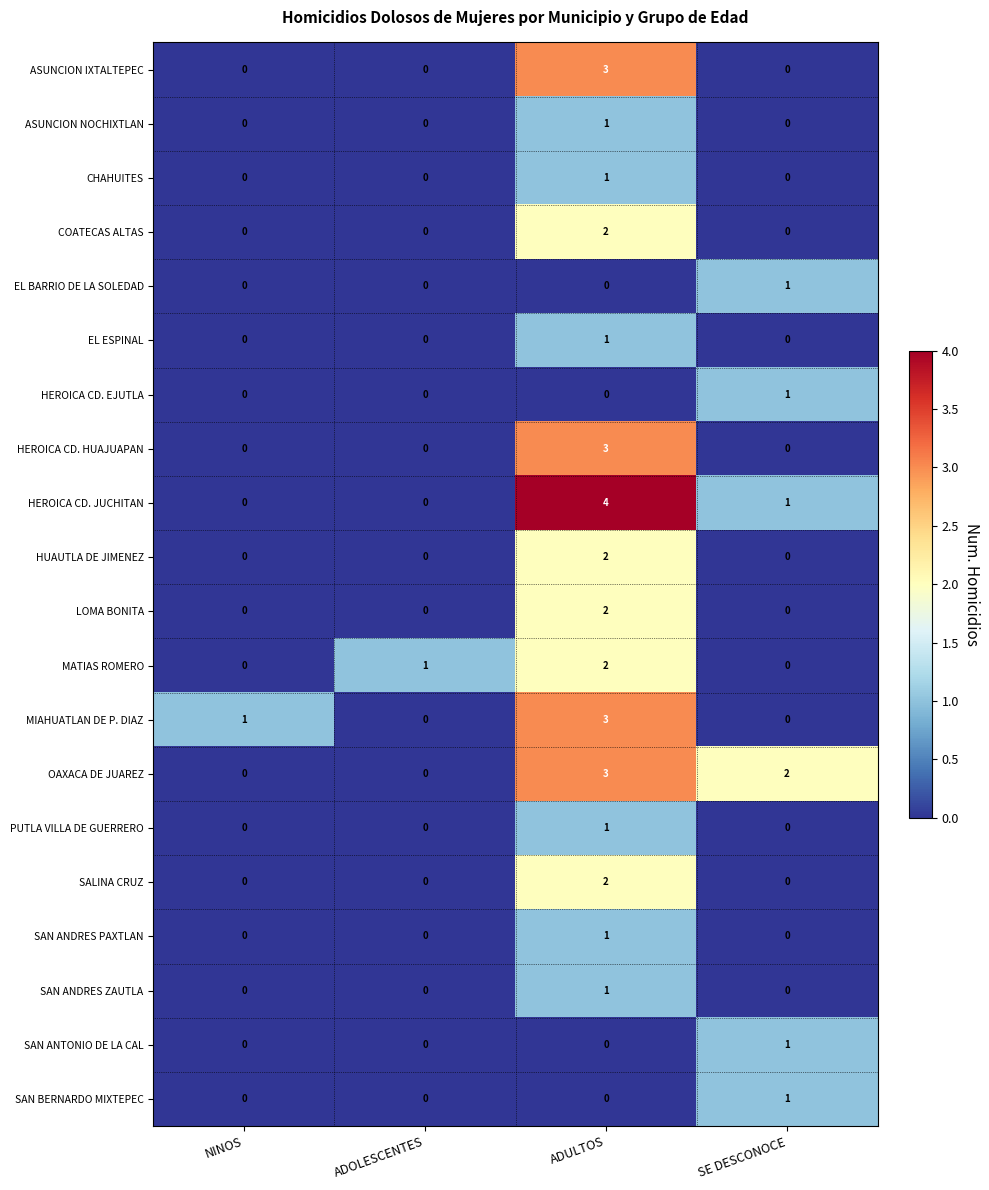

How many SALINA CRUZ values are between 0 and 2?

4